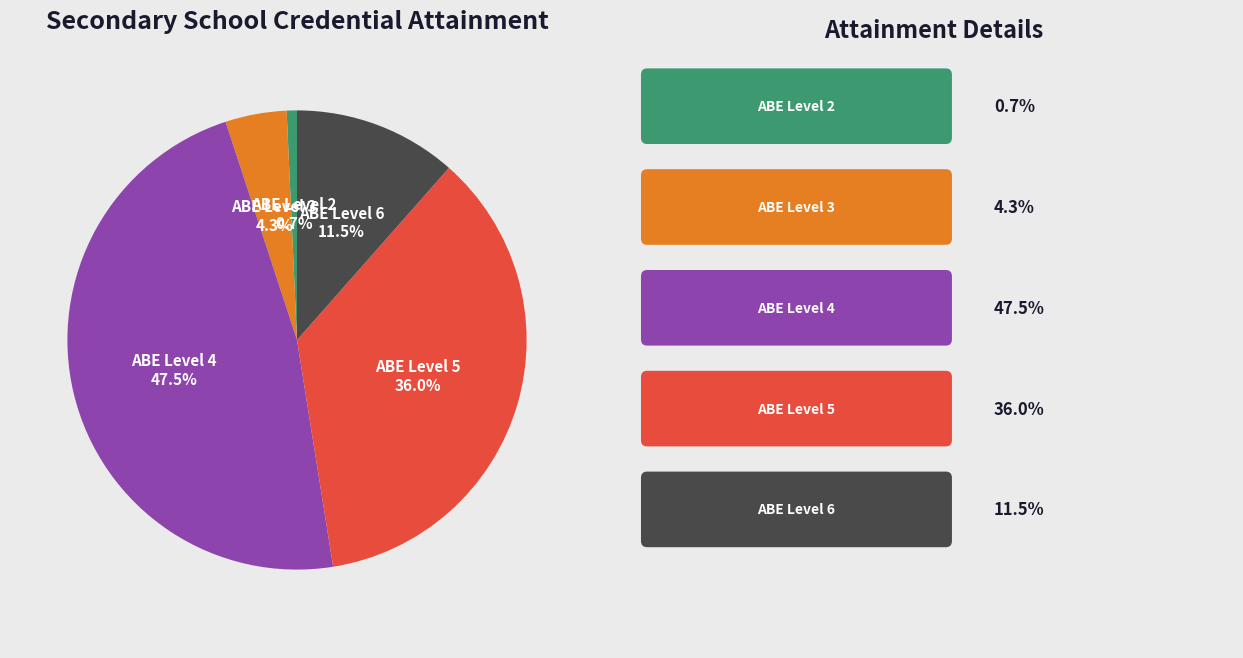

Which category has the biggest portion of the pie?

ABE Level 4